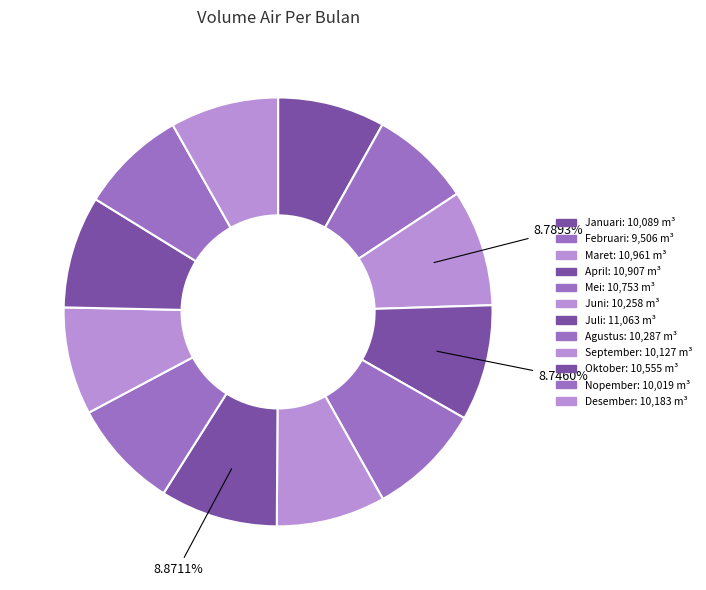

How much of the chart is everything except April?

91.3%